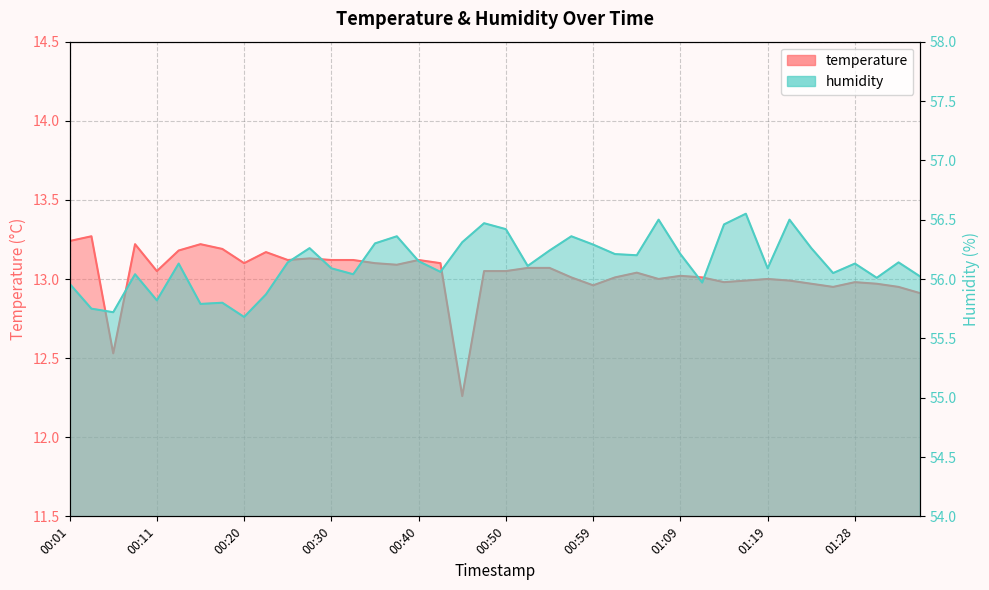

What is the approximate value of humidity at 01:33?

56.1